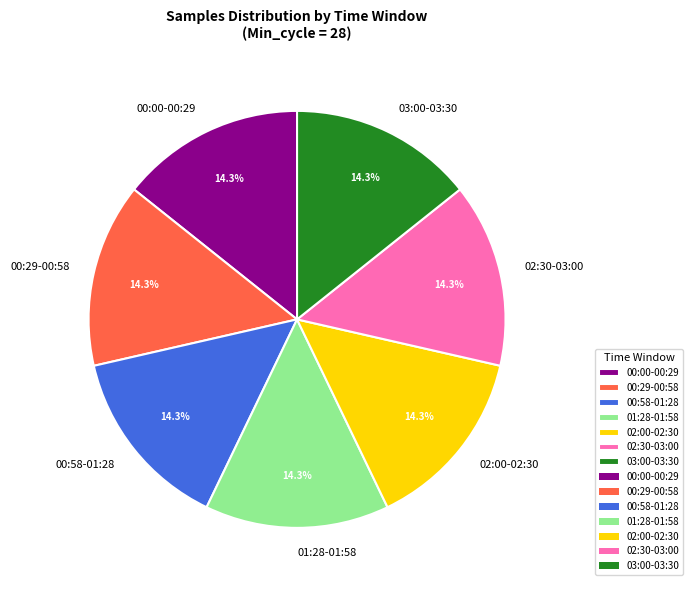

Approximately how many times larger is the value at 00:29-00:58 compared to 00:58-01:28?

1.0